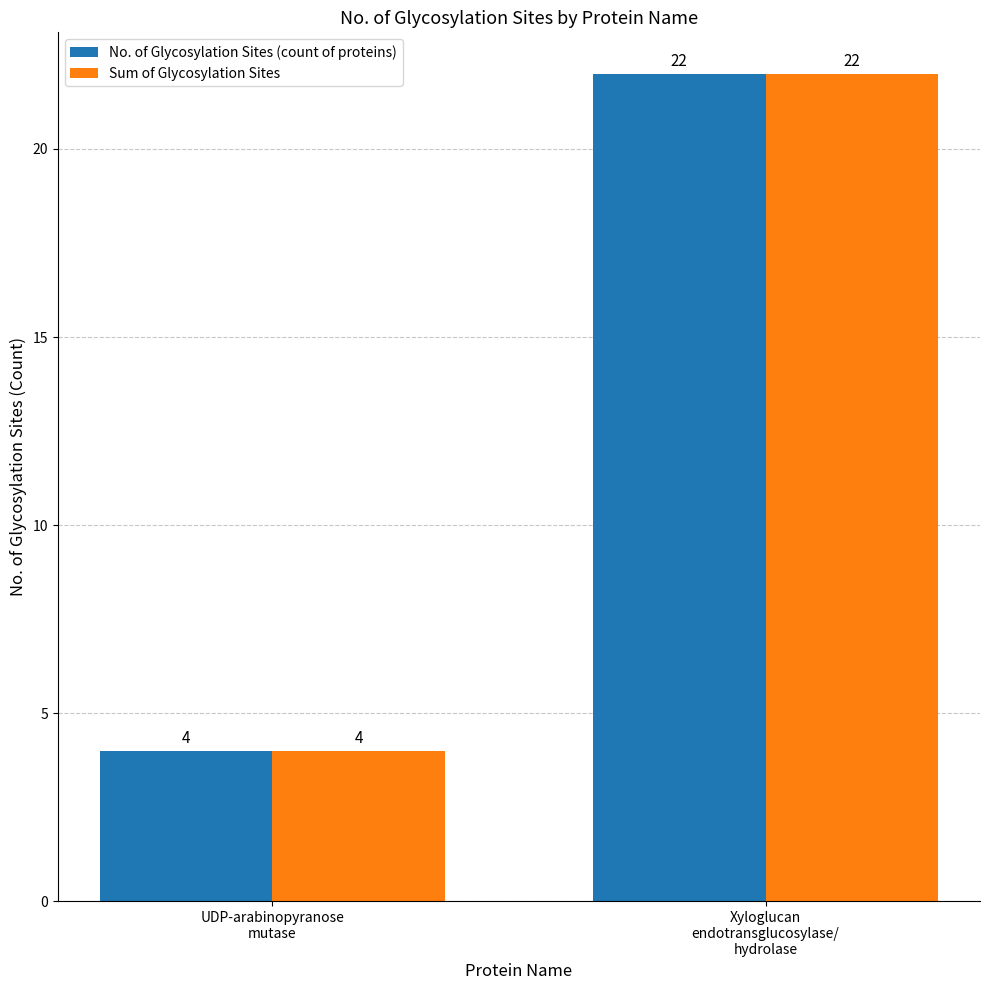

What is the lowest value of the Sum of Glycosylation Sites series?

4